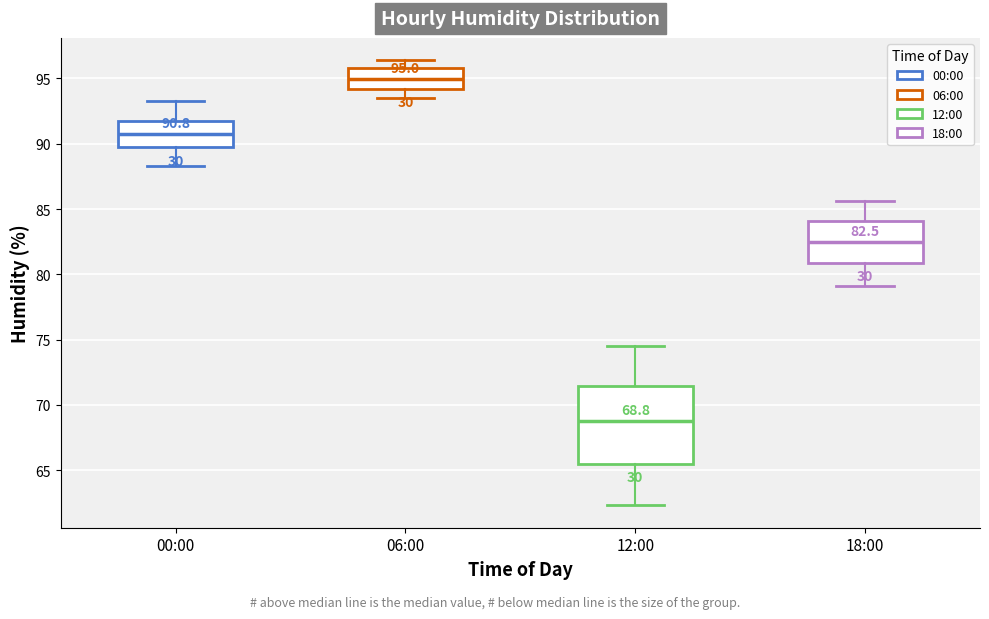

Which box has the highest median line?

06:00